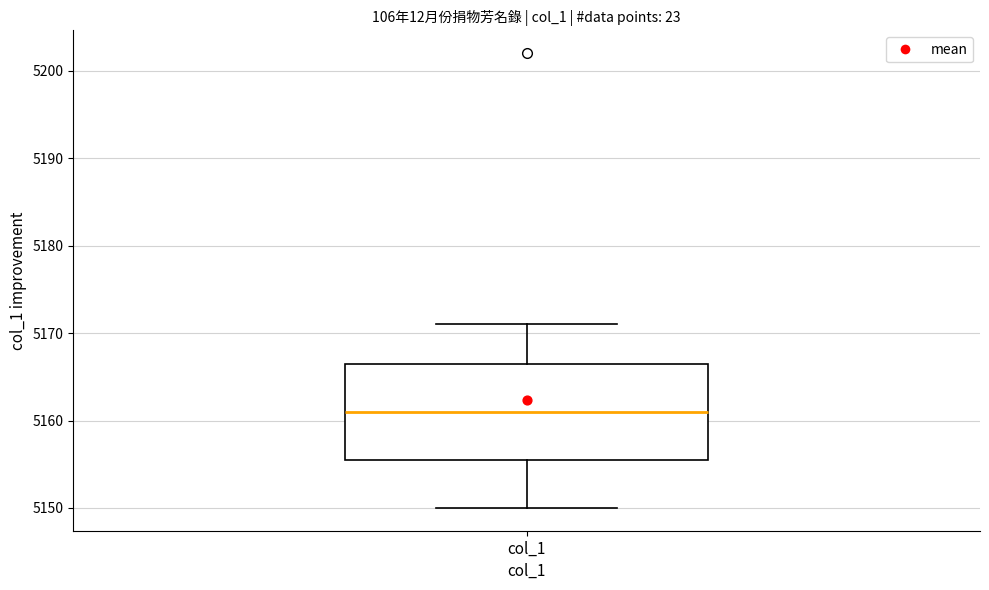

Transcribe this box plot: give where the median line is, the range the box spans, and where the two whiskers end, as read against the y-axis. The values are not printed on the chart, so give them approximately, as read against the axis.

median 5161, box 5156 to 5167, whiskers 5150 to 5171